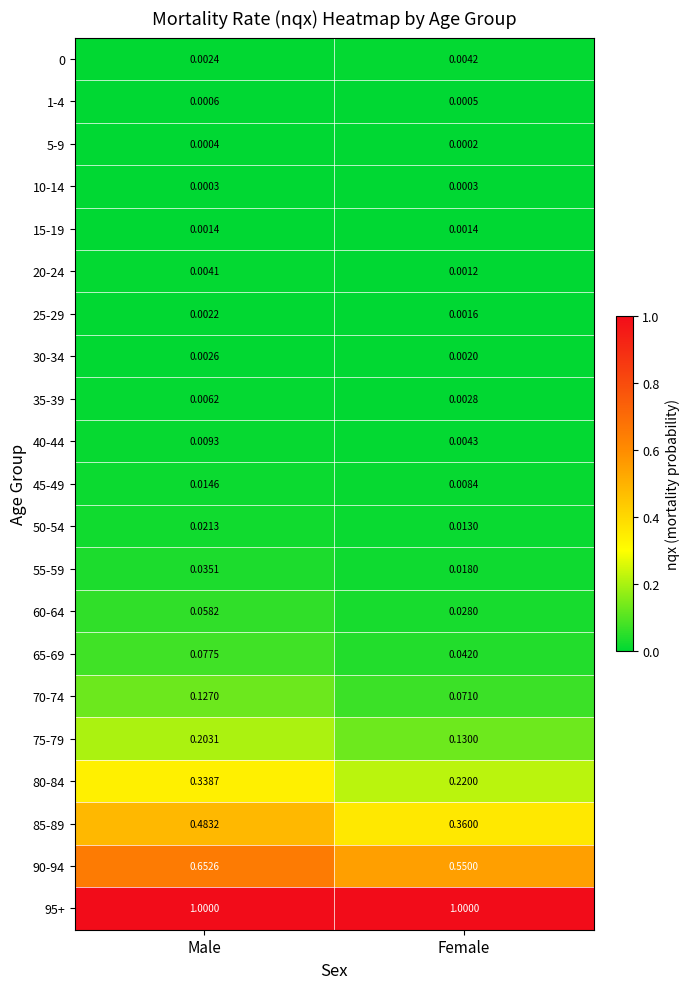

At which category does the chart reach its minimum across all series?

Female